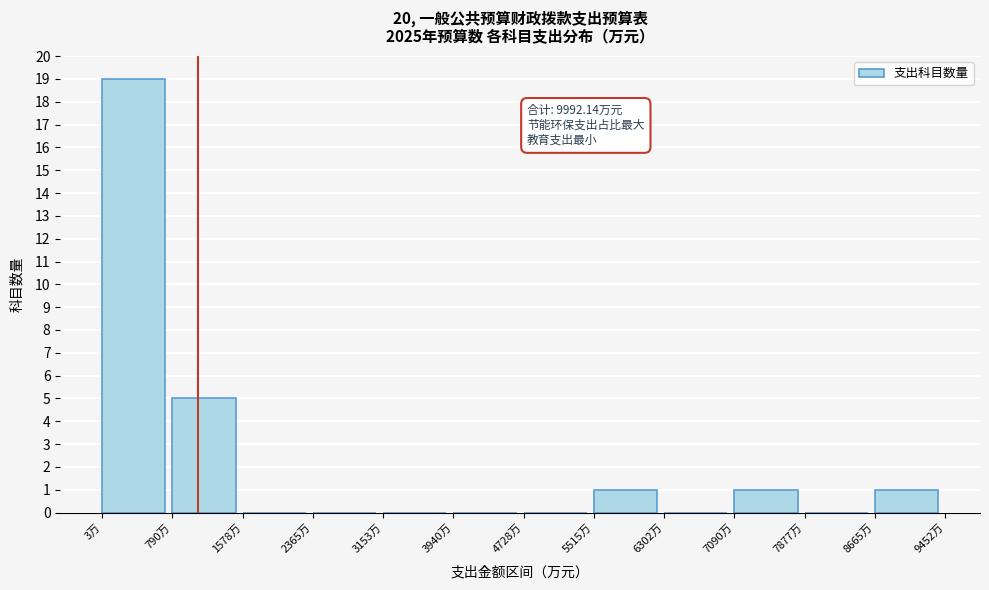

Over which range of the x-axis is the bar tallest?

0 to 800